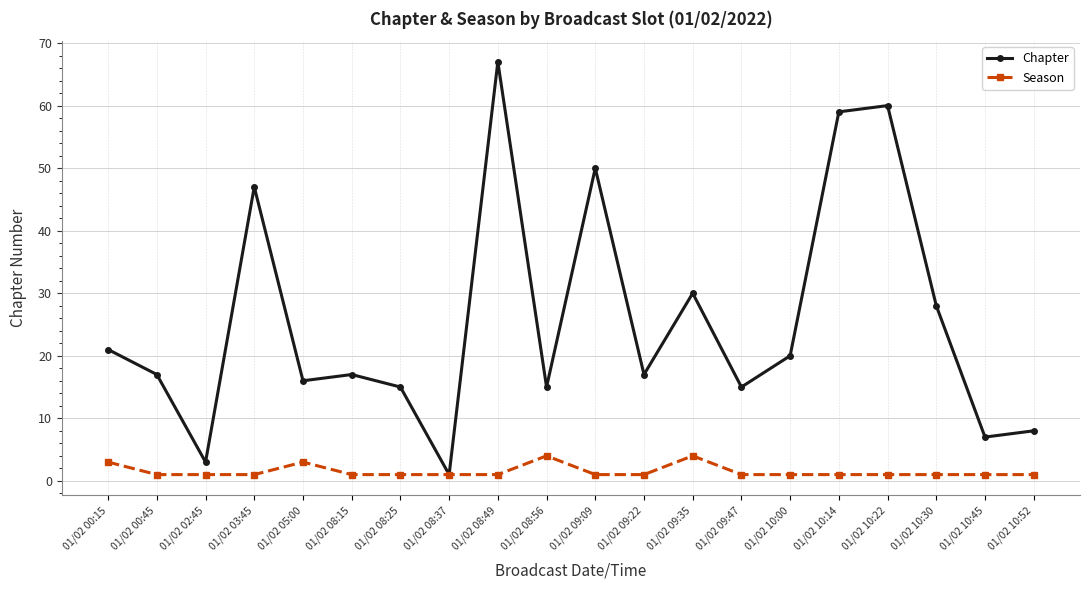

True or false: Chapter has a value of 50 at 01/02 09:09.

True